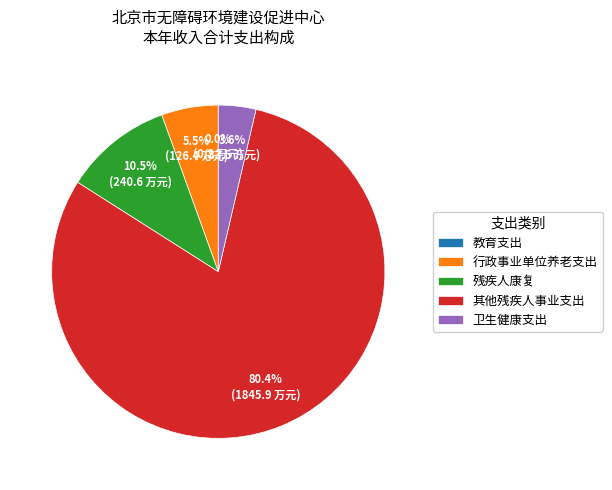

Does any single category account for the majority?

Yes